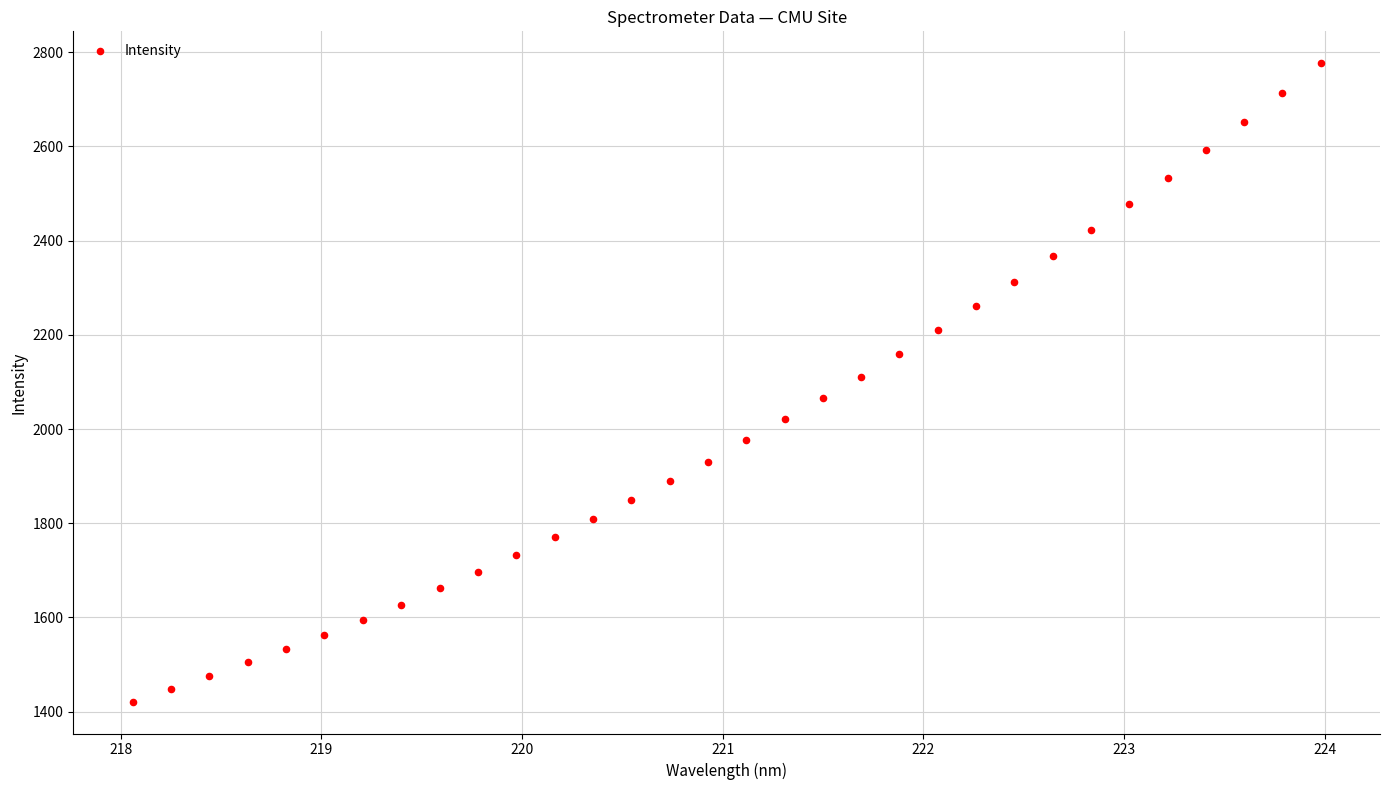

What is the range of Y values (max minus min)?

1355.2